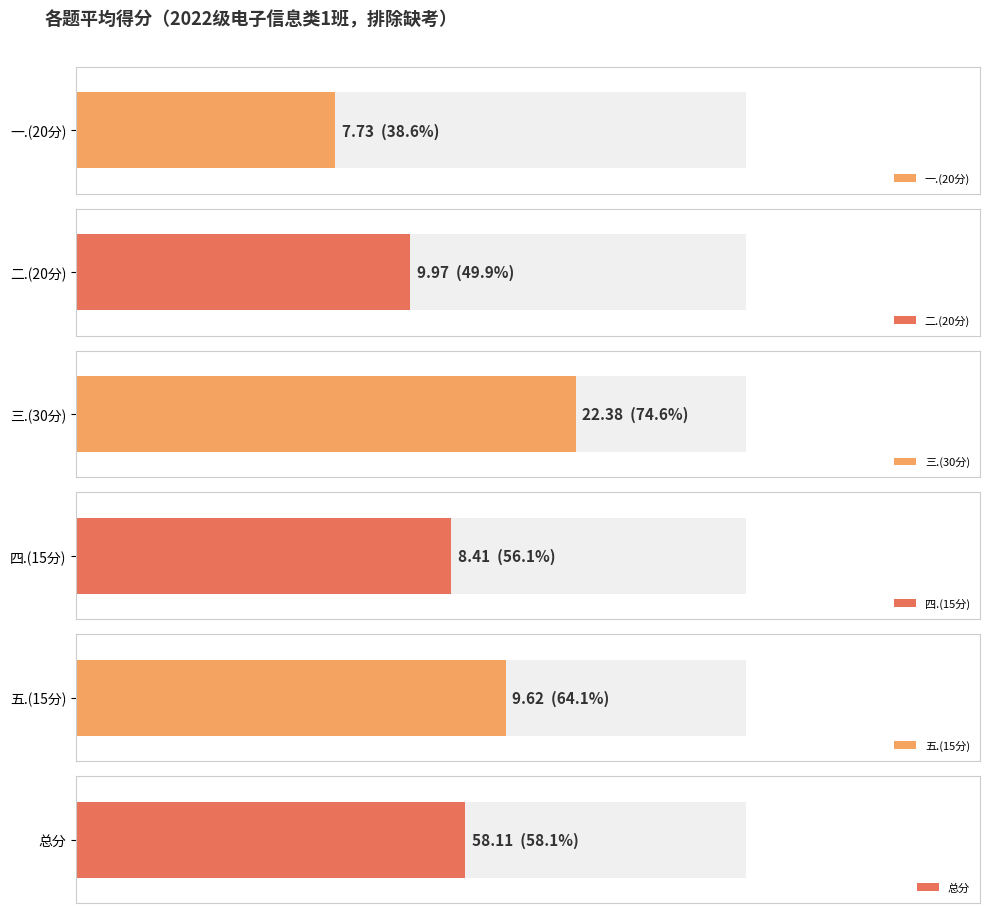

Which series has the widest spread of values?

总分